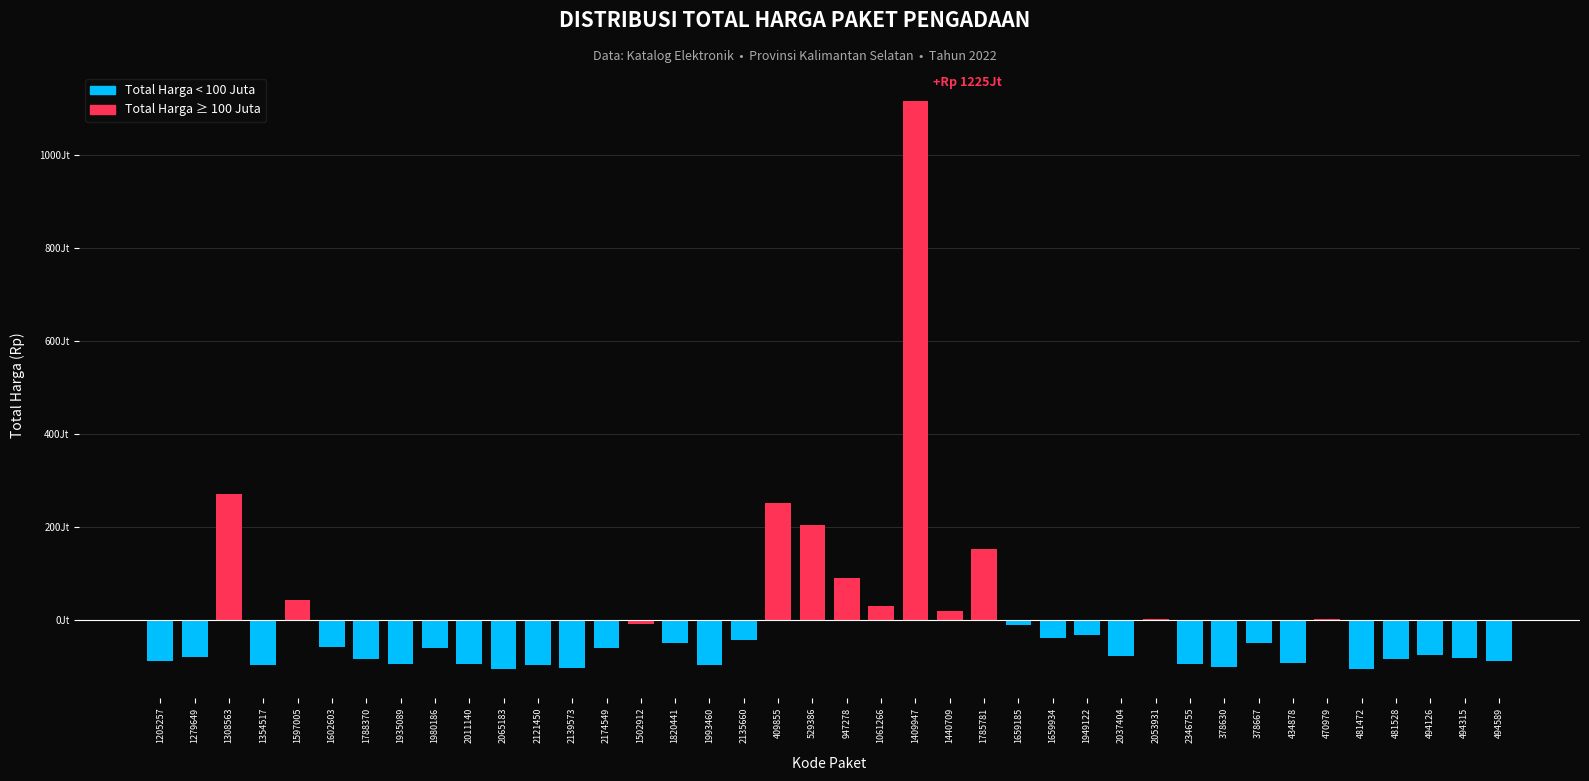

Are the bars horizontal?

No